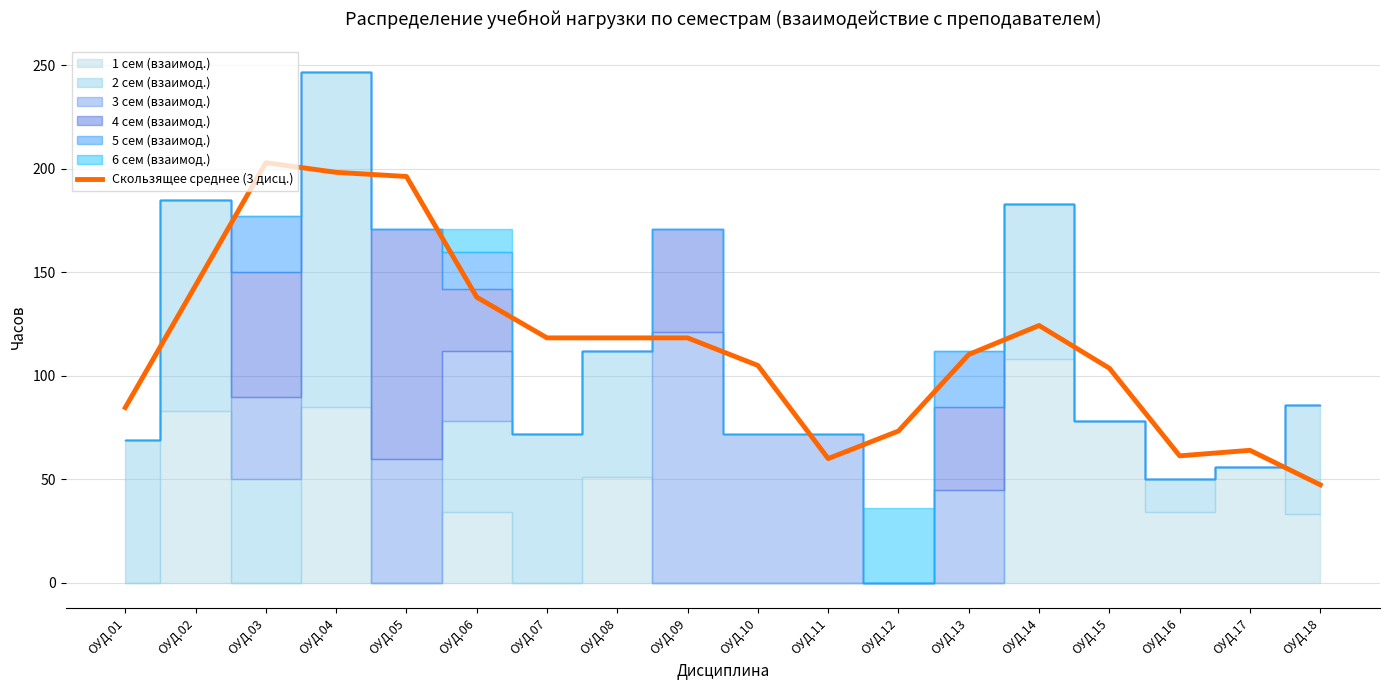

What is the value of the 17th point from the left?

64.0